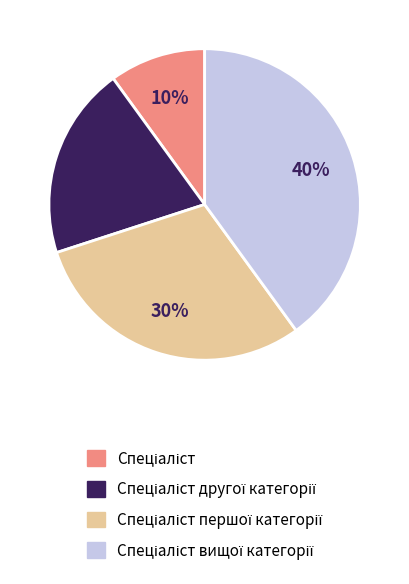

To the nearest percent, what is the average slice percentage?

25%